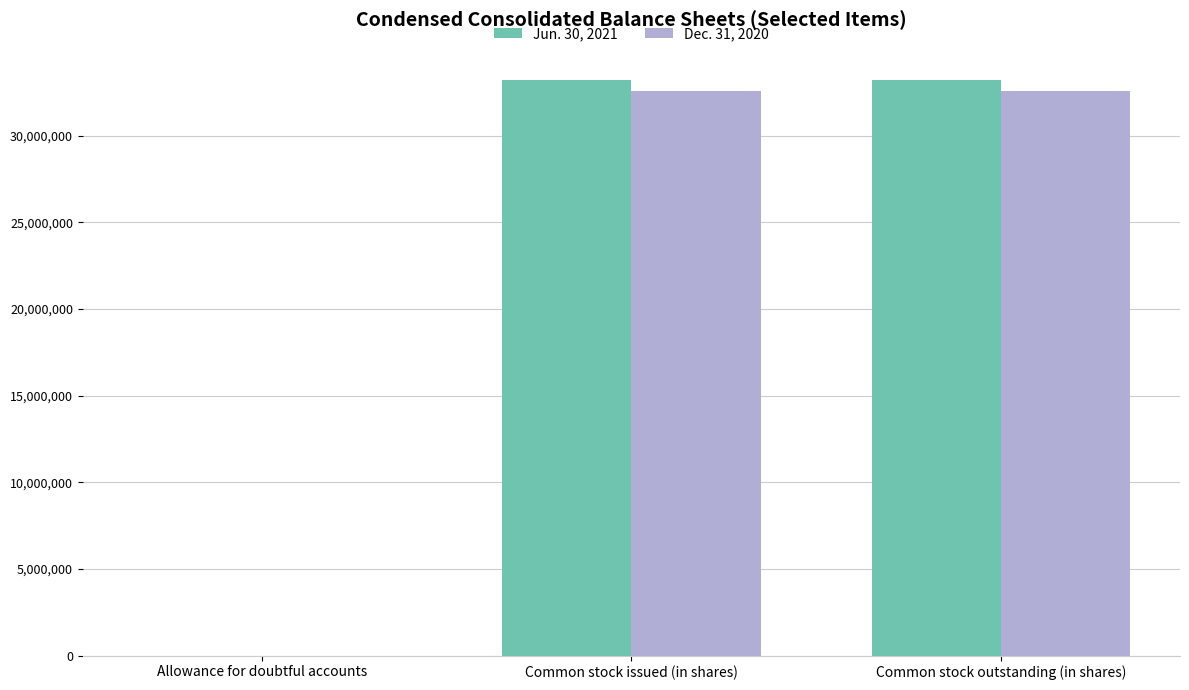

True or false: Jun. 30, 2021 has a value of 19957236 at Common stock issued (in shares).

False